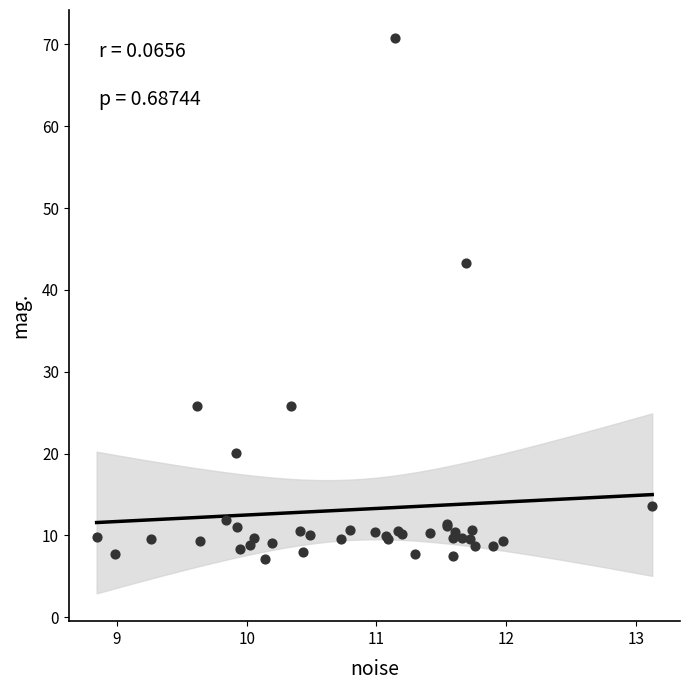

What Y value in the scatter plot is closest to 38?

43.3